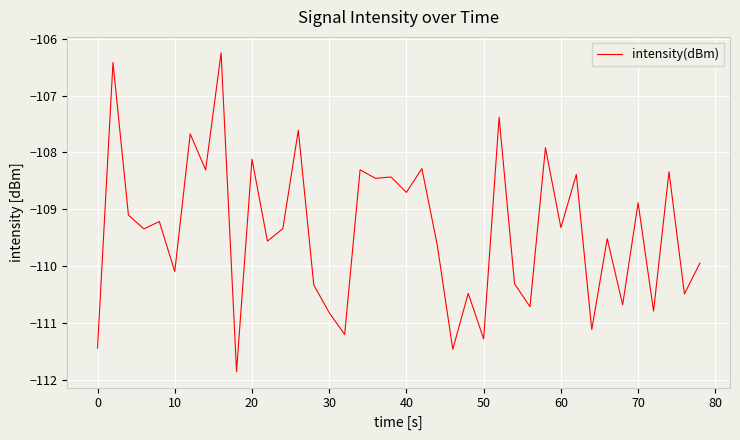

What is the maximum value shown in the chart?

-106.2